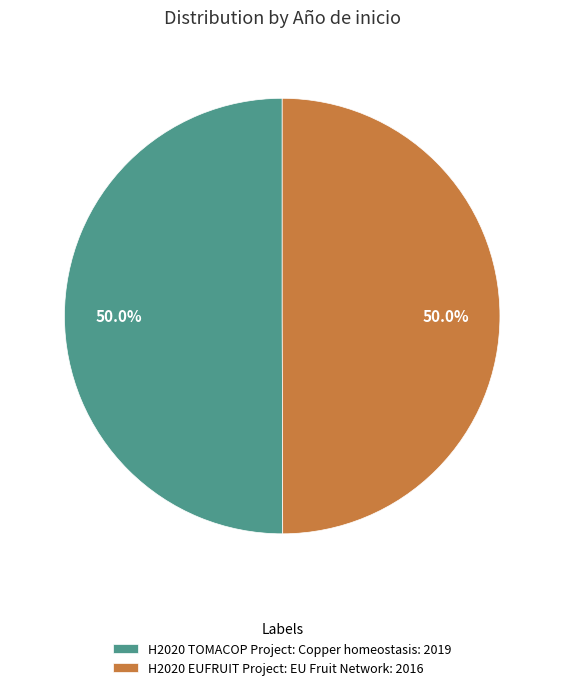

Approximately how many times larger is the value at H2020 TOMACOP Project: Copper homeostasis compared to H2020 EUFRUIT Project: EU Fruit Network?

1.0